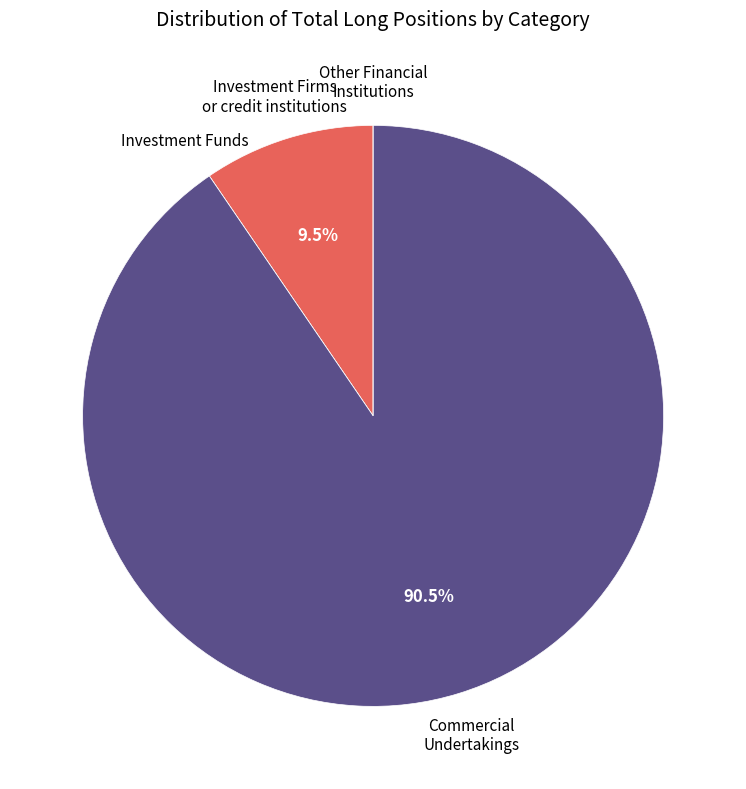

Does any single category account for the majority?

Yes